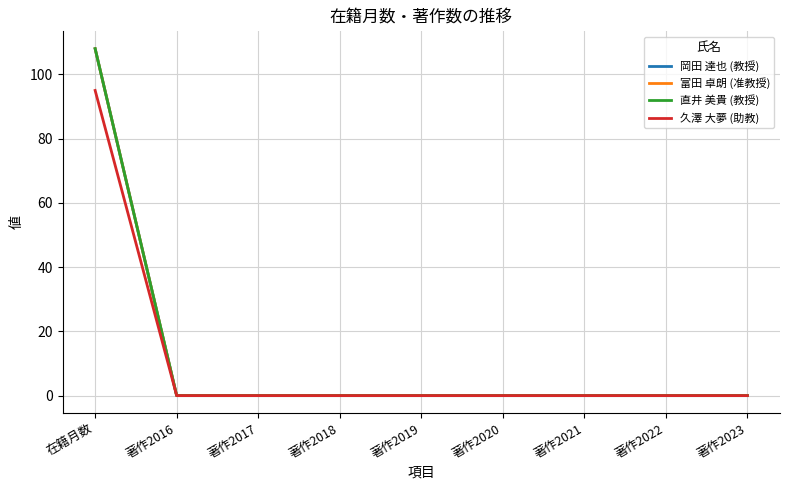

Does the chart display data point markers on the line(s)?

No